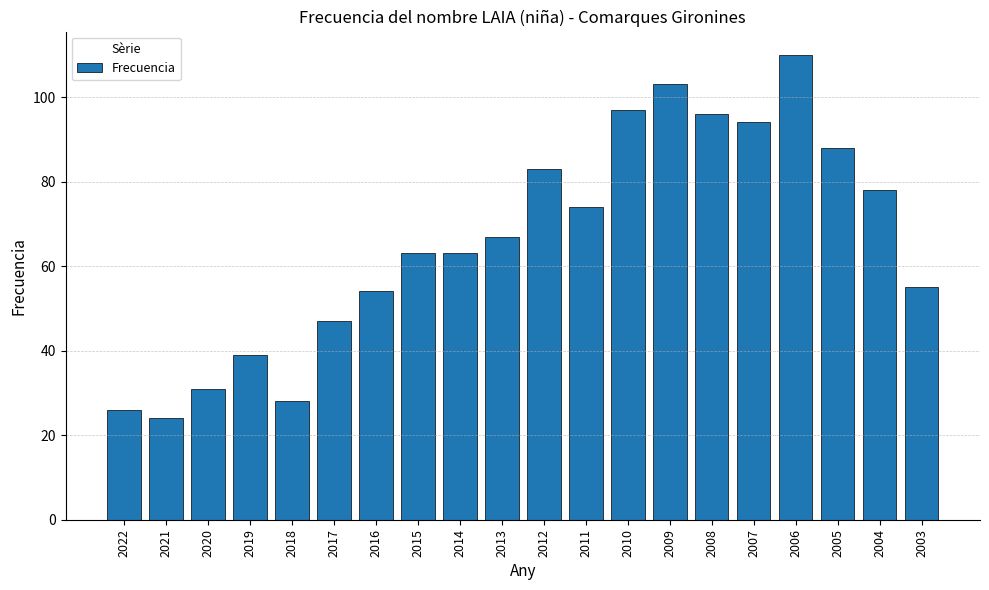

At which label is the value closest to 67?

2013